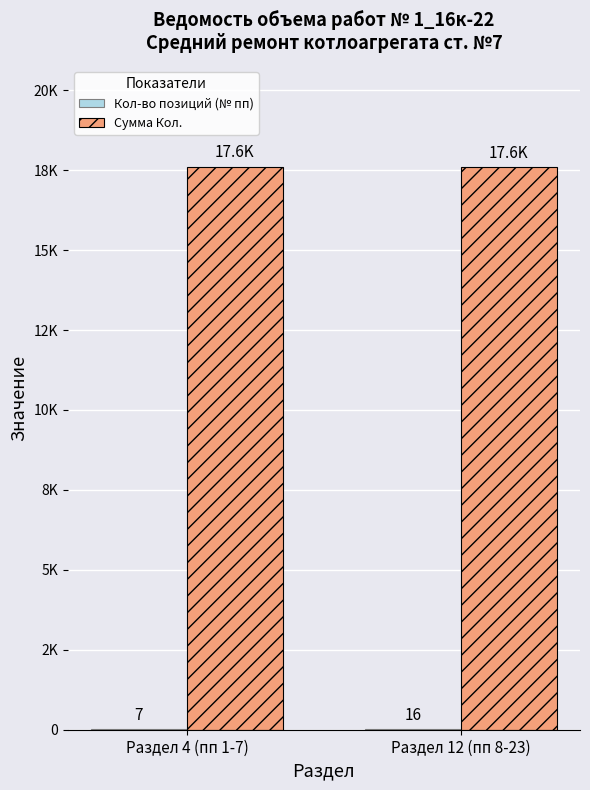

Reading left to right, transcribe all the data shown in this chart.

Кол-во позиций (№ пп): 7.0	16.0
Сумма Кол.: 17594.2	17587.4